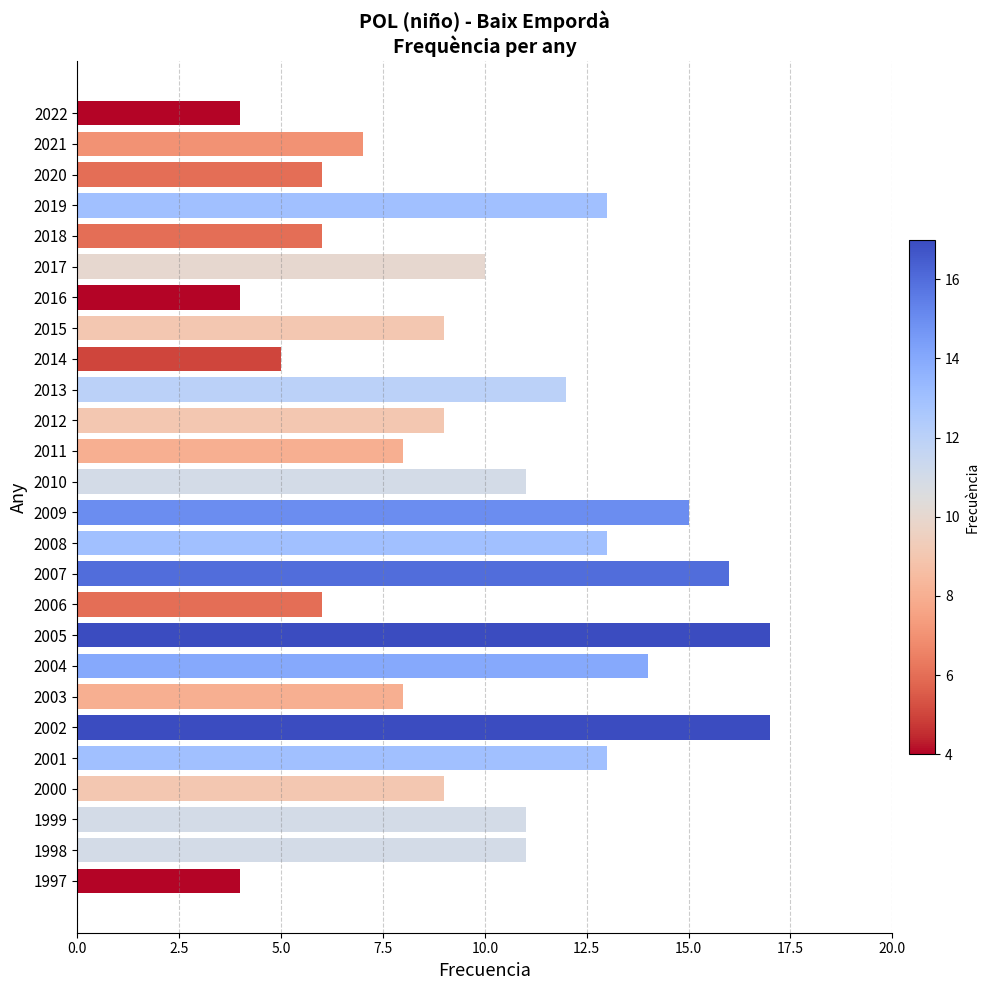

Approximately how many times larger is the value at 2008 compared to 2000?

1.4